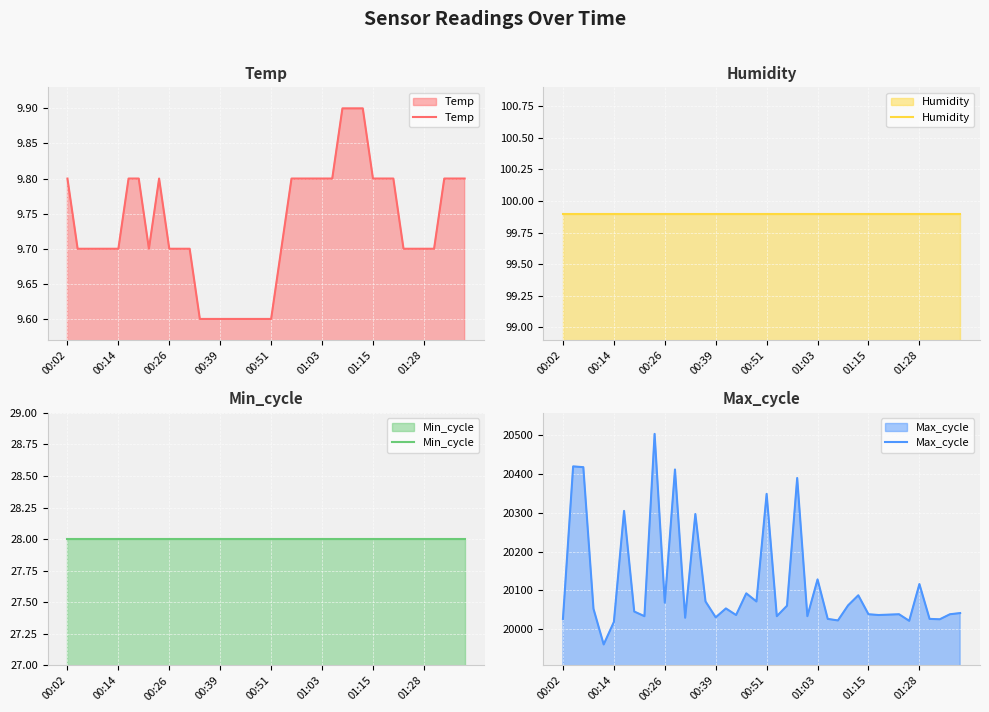

Rank the series by their maximum value, from lowest to highest.

Temp, Min_cycle, Humidity, Max_cycle